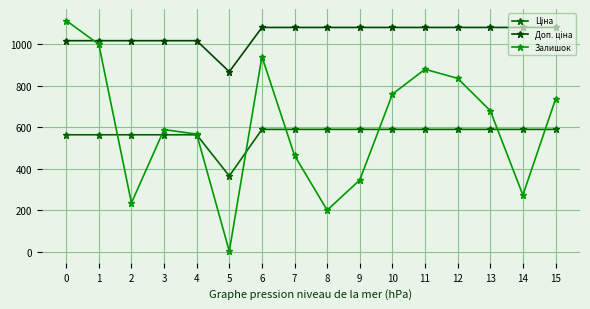

What is the total value across all series at 2?

1816.8